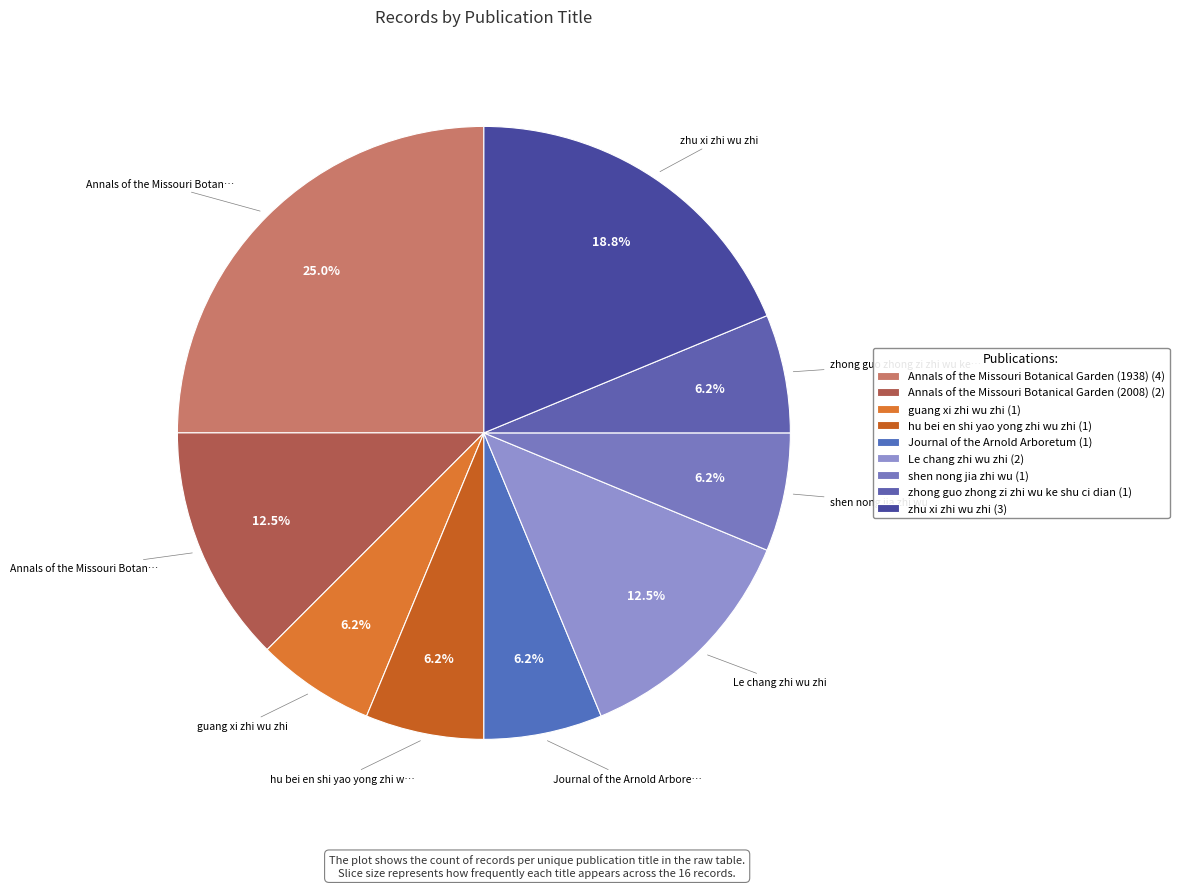

Rank the categories by value from highest to lowest.

Annals of the Missouri Botanical Garden (1938), zhu xi zhi wu zhi, Annals of the Missouri Botanical Garden (2008), Le chang zhi wu zhi, guang xi zhi wu zhi, hu bei en shi yao yong zhi wu zhi, Journal of the Arnold Arboretum, shen nong jia zhi wu, zhong guo zhong zi zhi wu ke shu ci dian